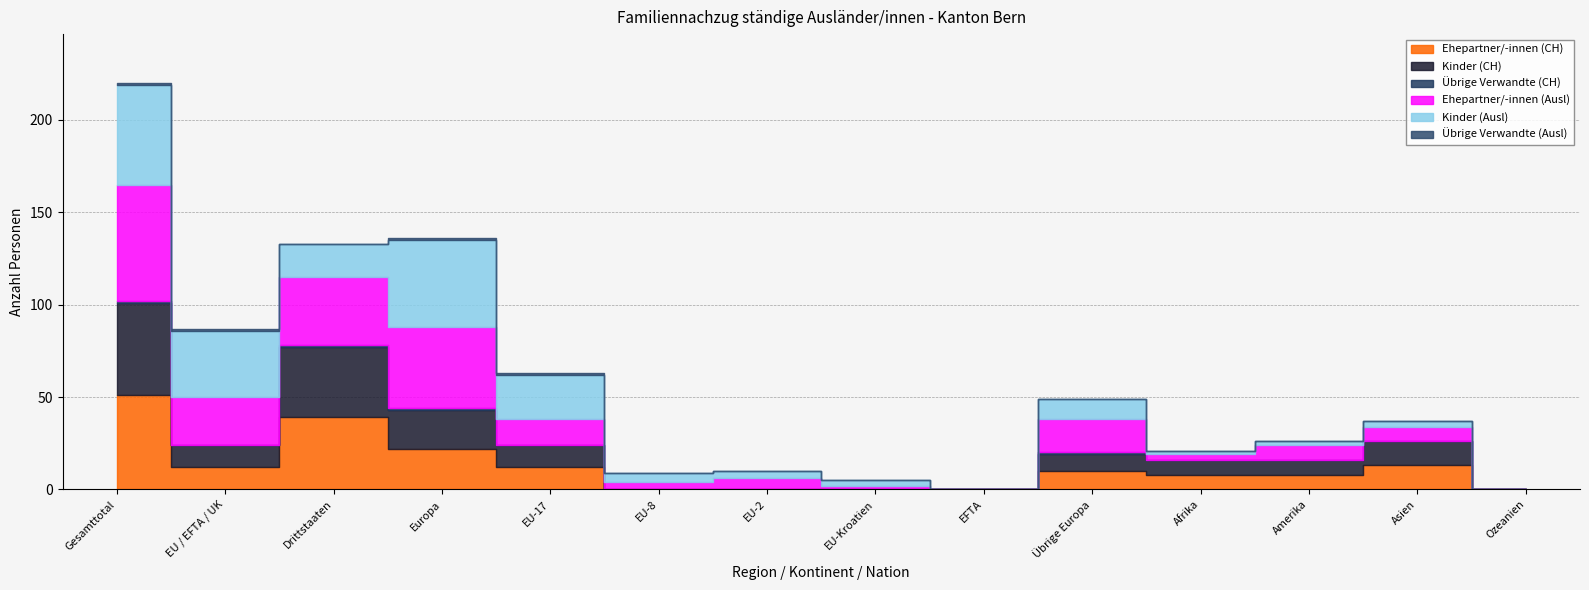

What are all the series names shown in the legend?

Ehepartner/-innen (CH), Kinder (CH), Übrige Verwandte (CH), Ehepartner/-innen (Ausl), Kinder (Ausl), Übrige Verwandte (Ausl)